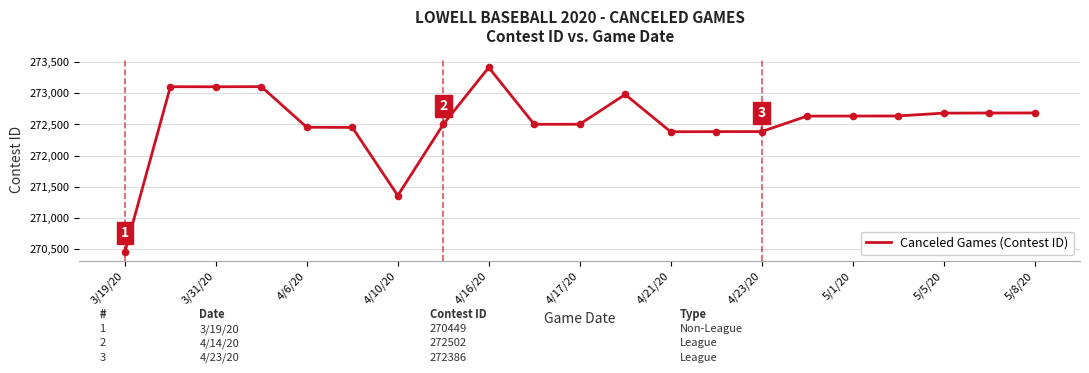

What is the maximum value shown in the chart?

273418